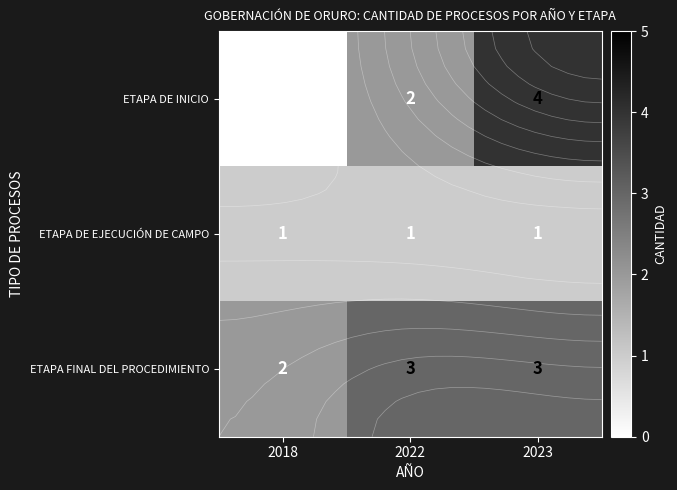

Rank the series at 2023 from lowest to highest value.

ETAPA DE EJECUCIÓN DE CAMPO, ETAPA FINAL DEL PROCEDIMIENTO, ETAPA DE INICIO